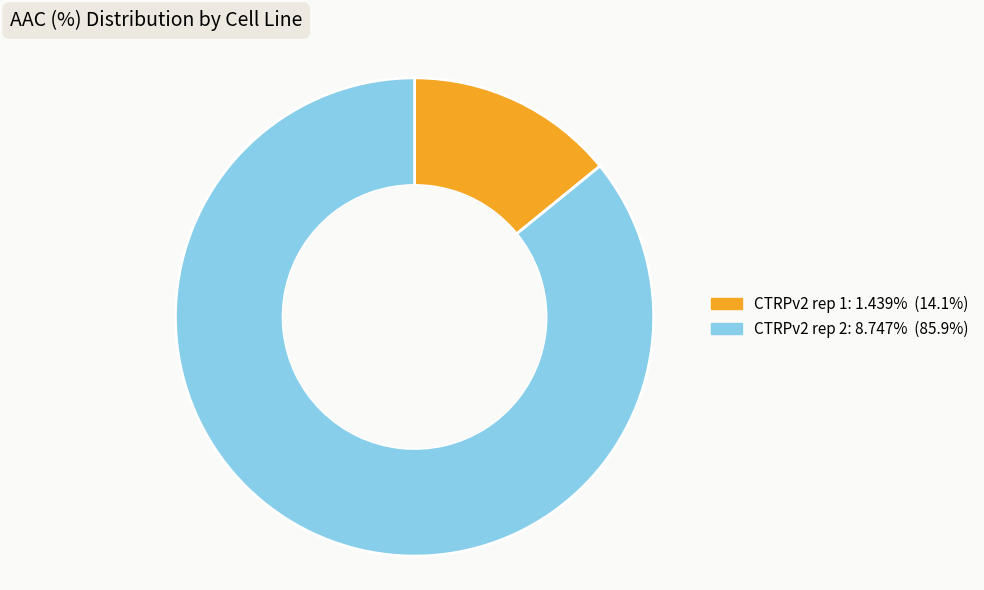

Combined, do CTRPv2 rep 1 and CTRPv2 rep 2 account for over 50%?

Yes